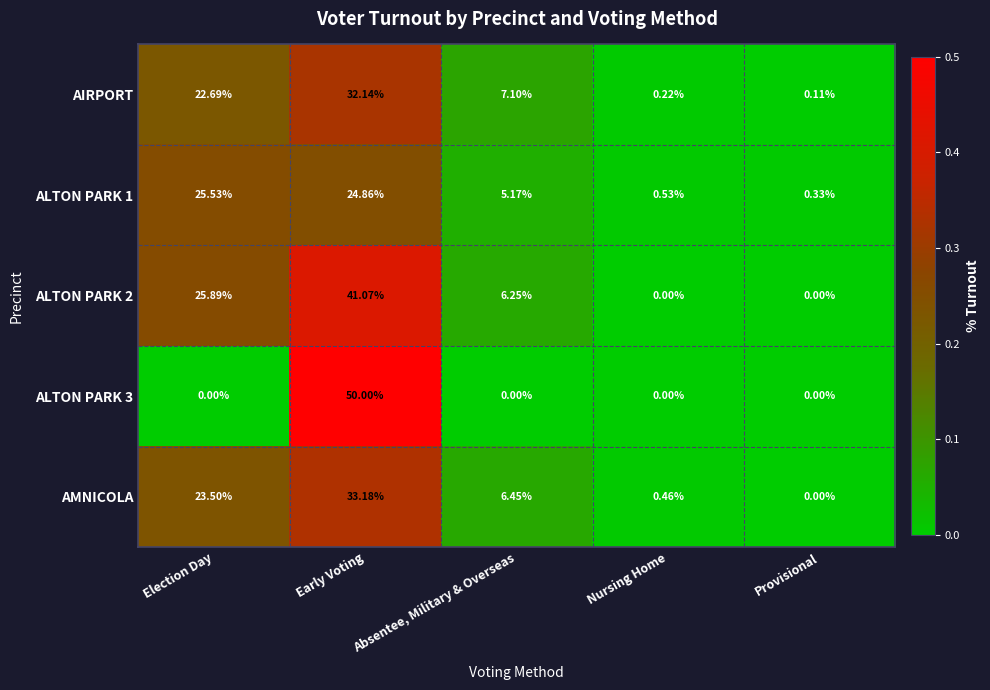

Is the value of AMNICOLA at Absentee, Military & Overseas greater than the value of ALTON PARK 3 at Provisional?

Yes